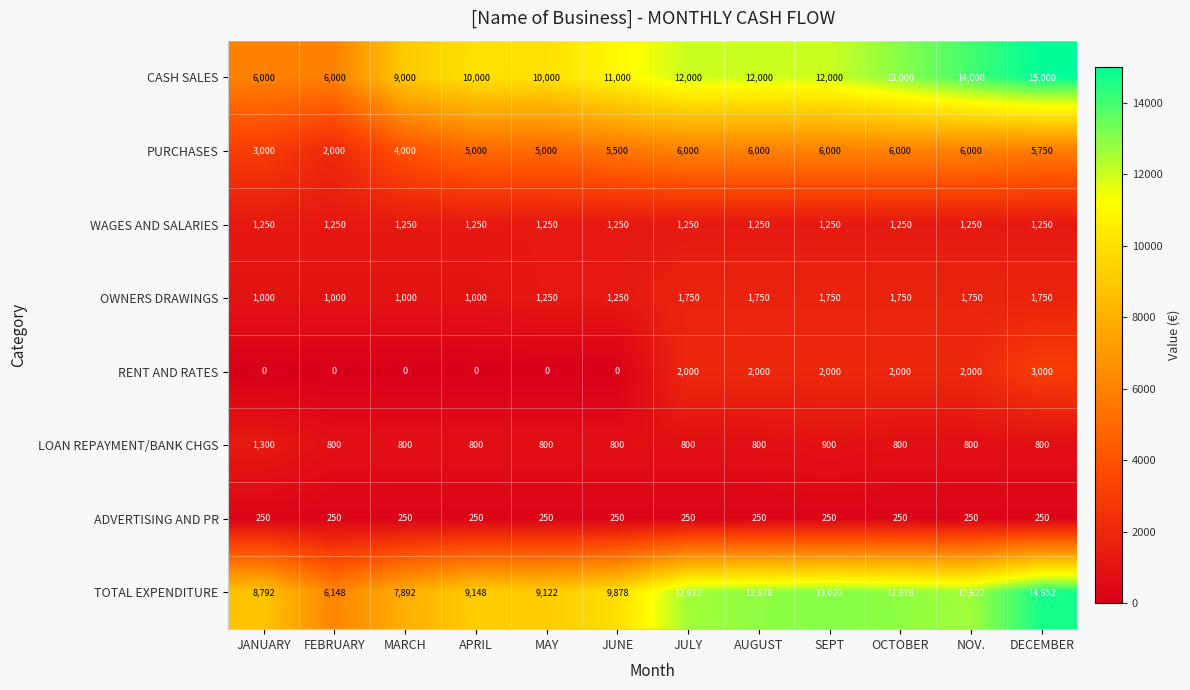

Which series has the largest total across all categories?

CASH SALES